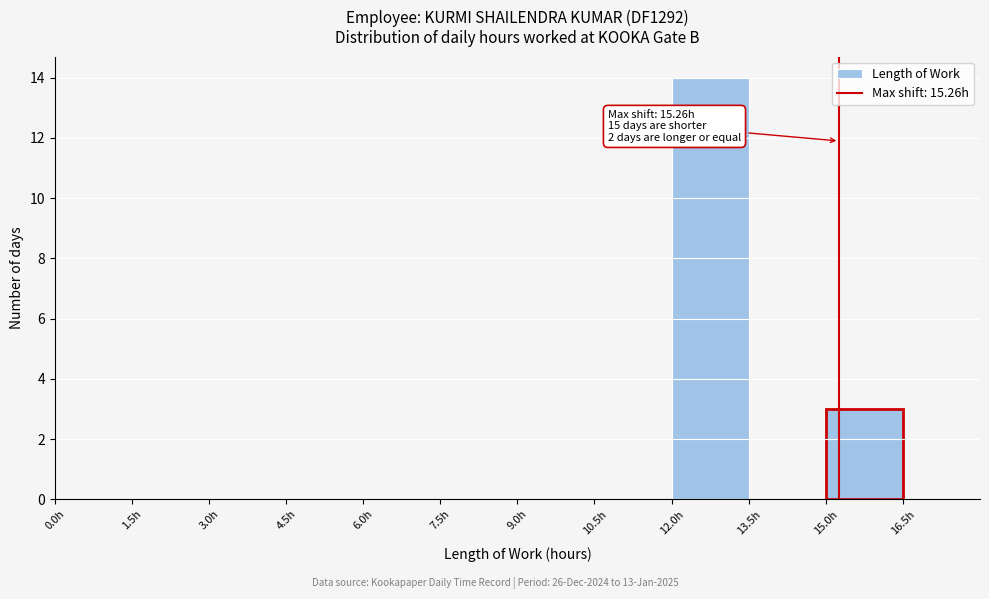

Which range on the x-axis has the tallest bar?

12.0 to 13.5